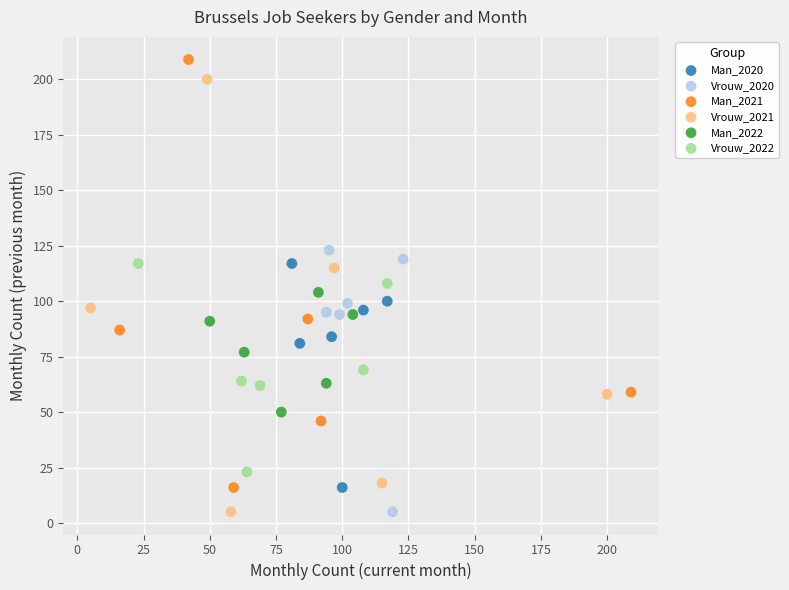

What are all the series names shown in the legend?

Man_2020, Vrouw_2020, Man_2021, Vrouw_2021, Man_2022, Vrouw_2022